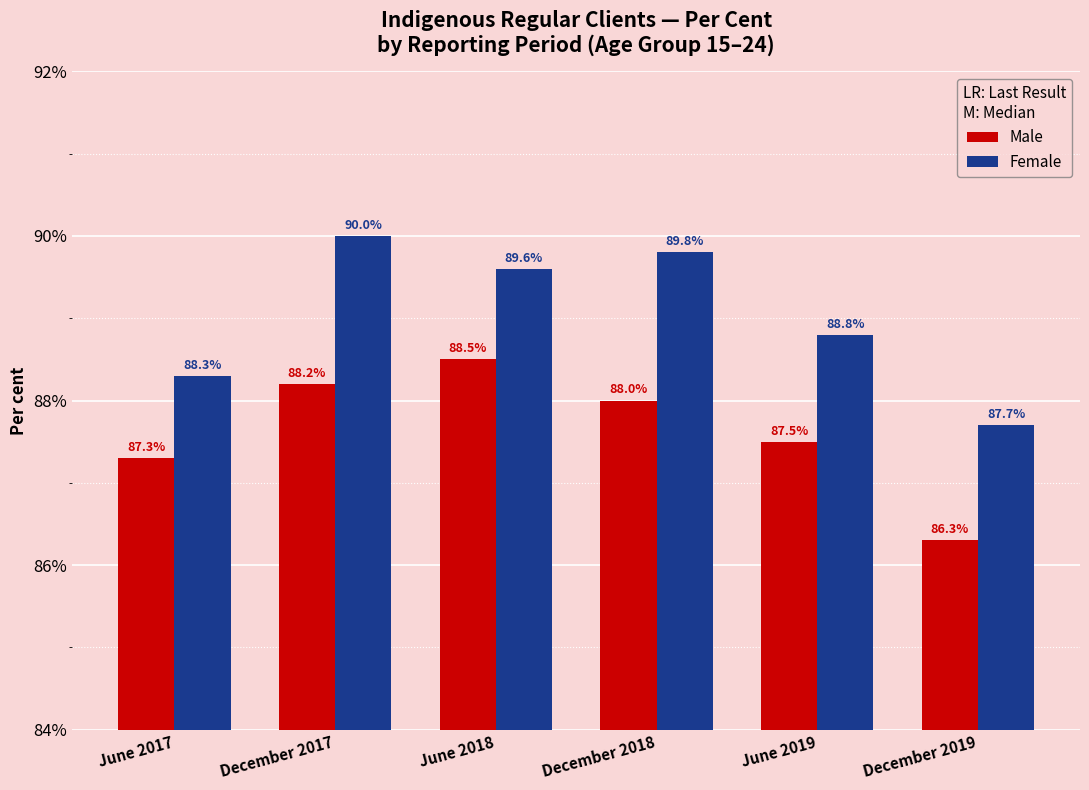

What is the label of the 2nd bar from the right?

June 2019